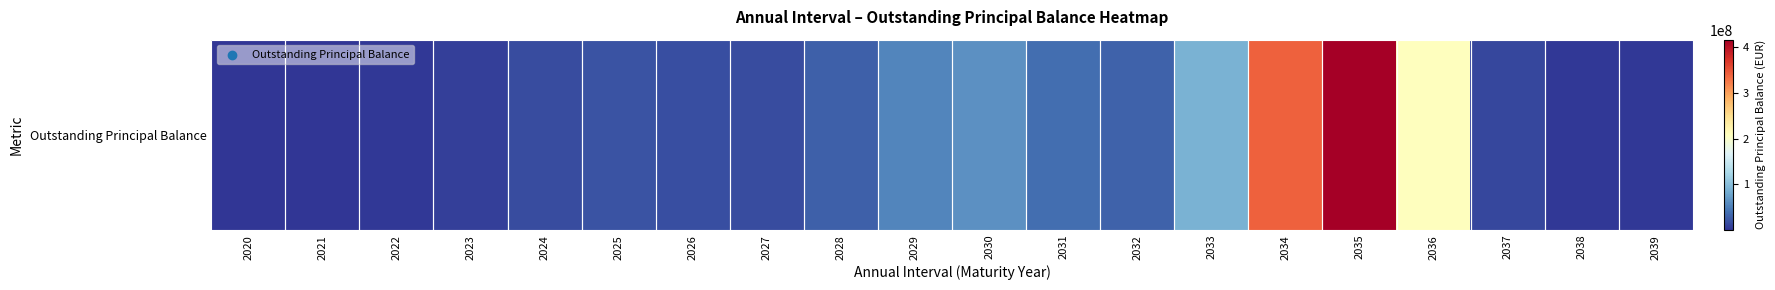

Where does the data first go above 20675015?

2025